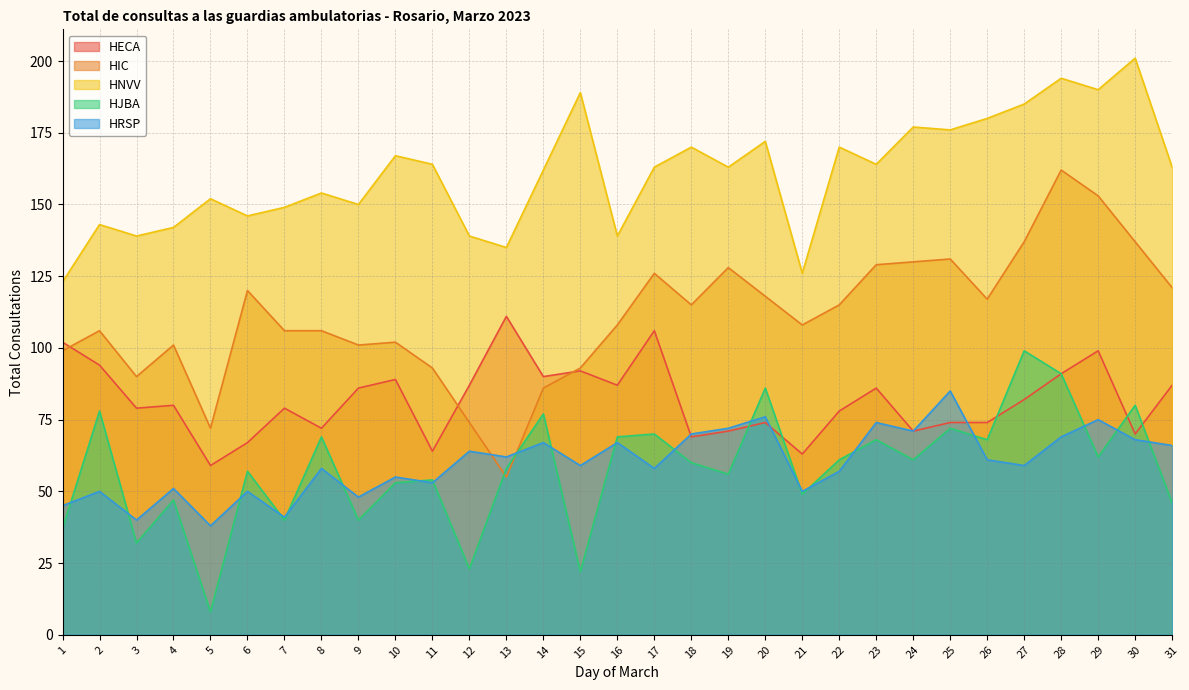

What is the sum of the HJBA values at 24 and 11?

115